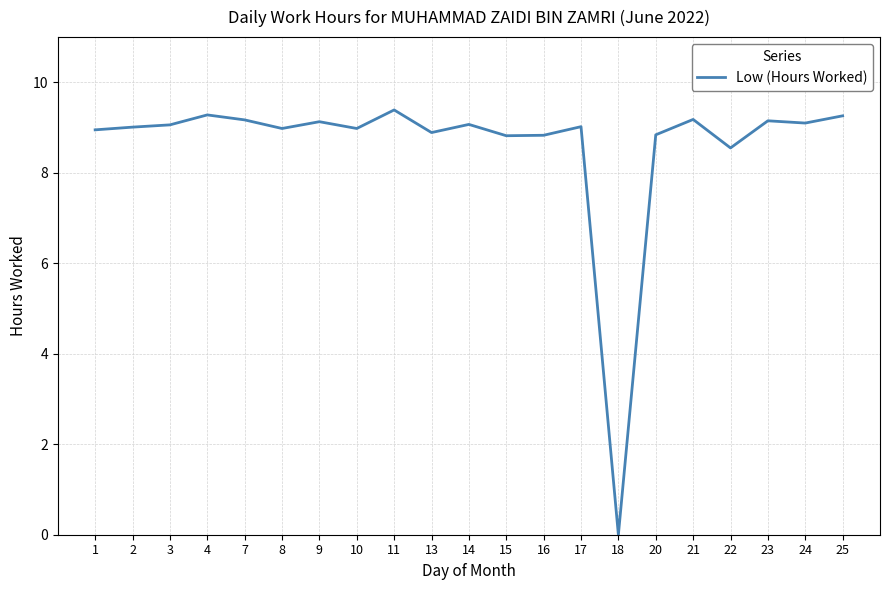

What is the change in value from 13 to 16?

-0.1